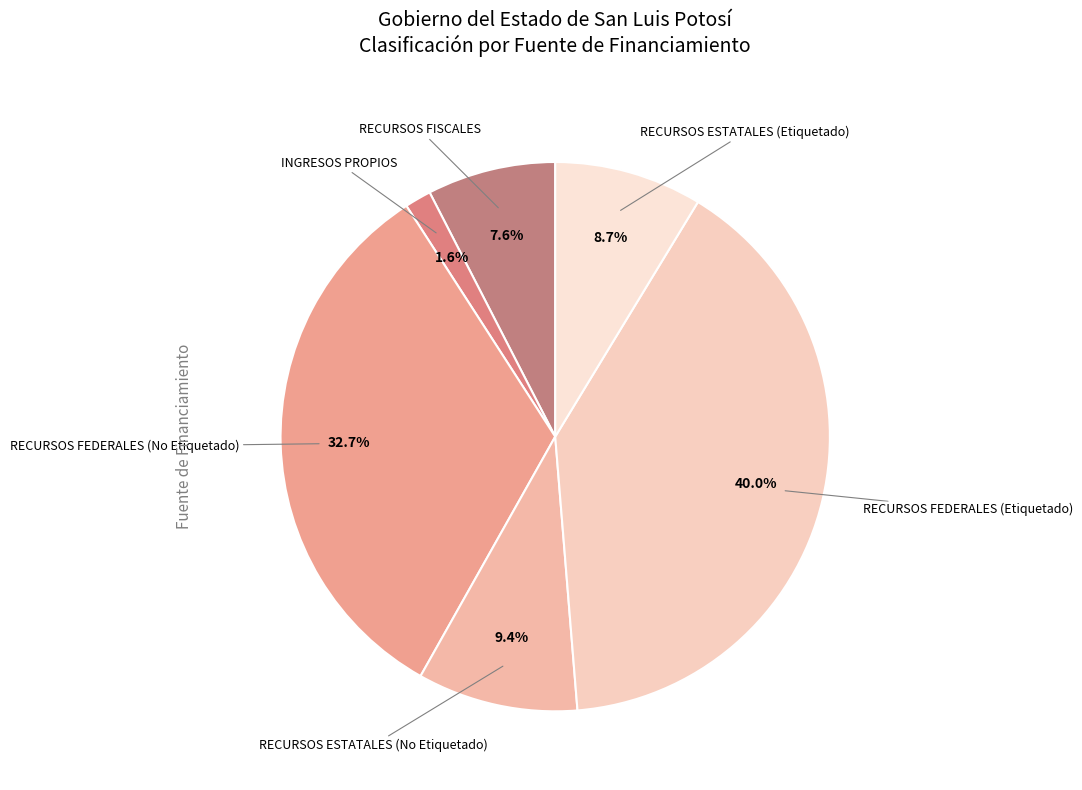

Is the sum of RECURSOS ESTATALES (No Etiquetado) and RECURSOS FEDERALES (Etiquetado) greater than half?

No